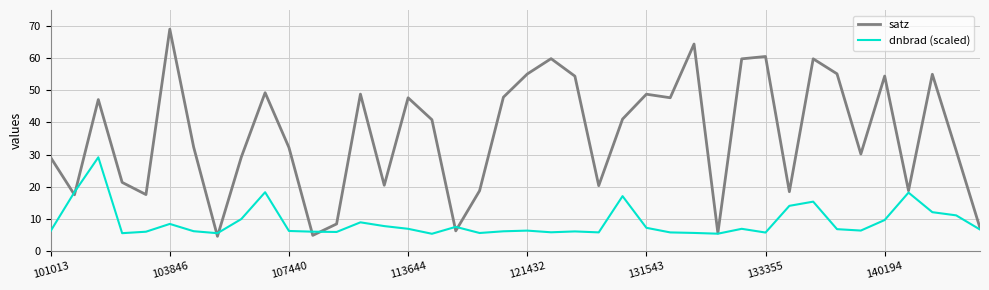

Which series has the widest spread of values?

satz